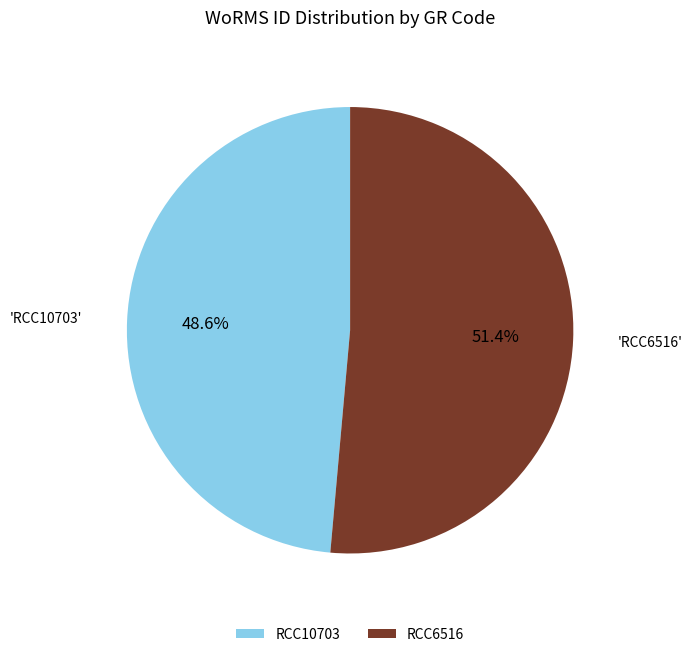

Which slice is the smallest?

RCC10703